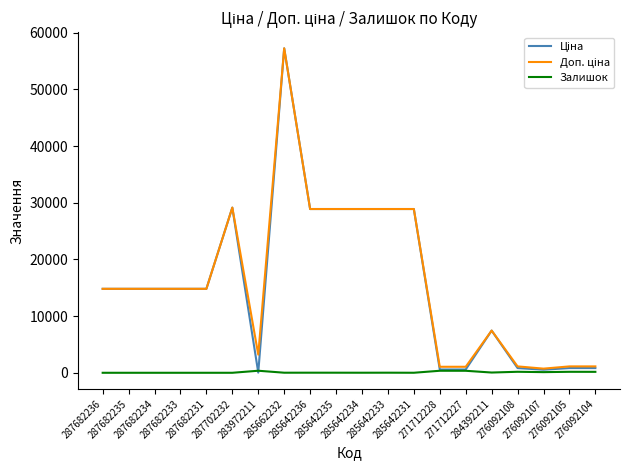

Where do Залишок and Ціна first cross each other?

287702232 and 283972211